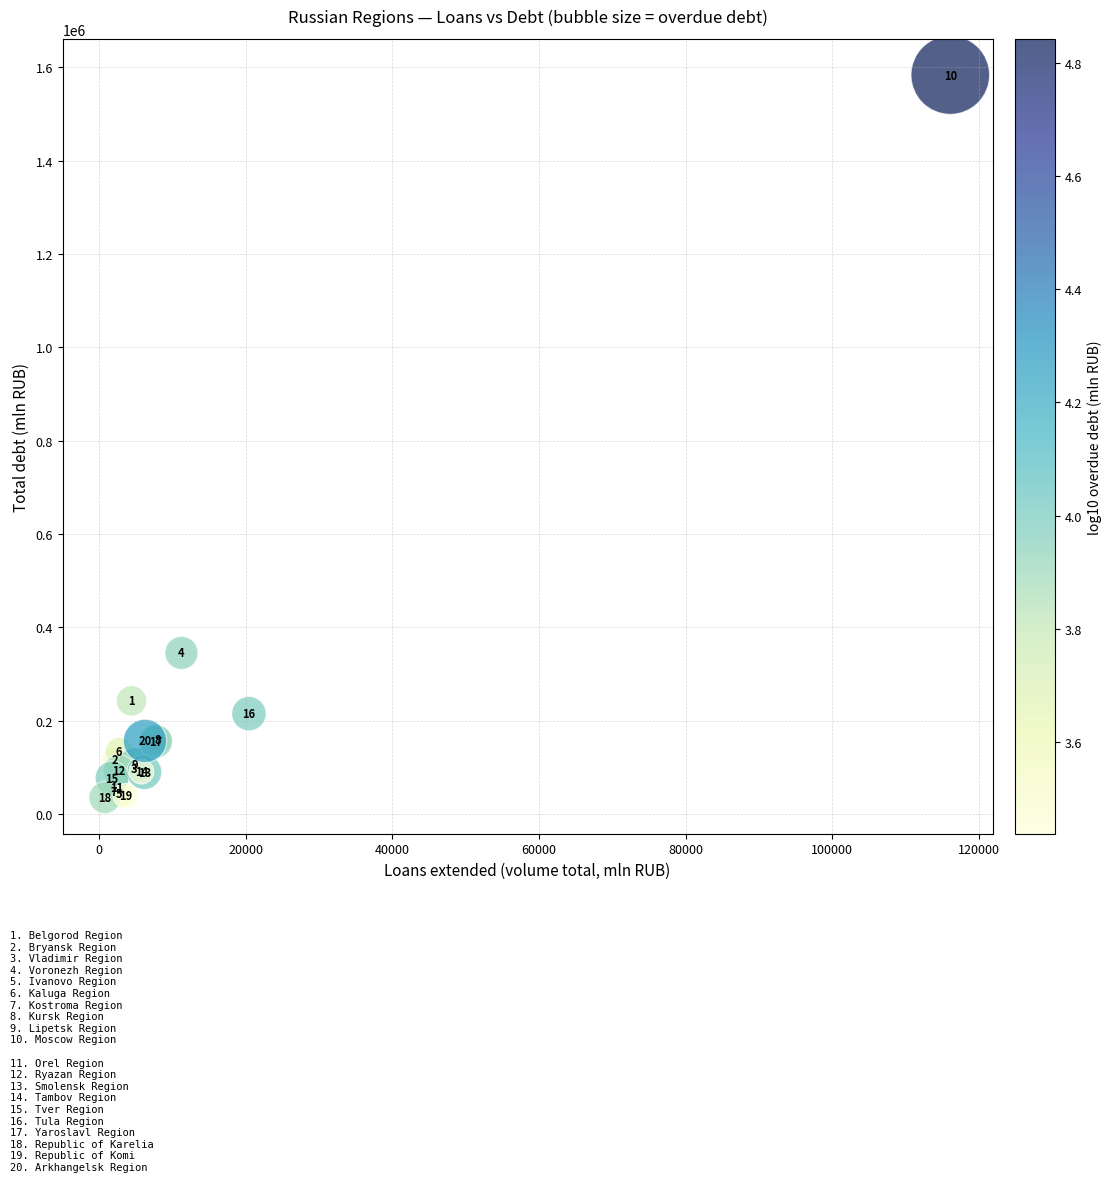

What Y value in the scatter plot is closest to 809456?

345320